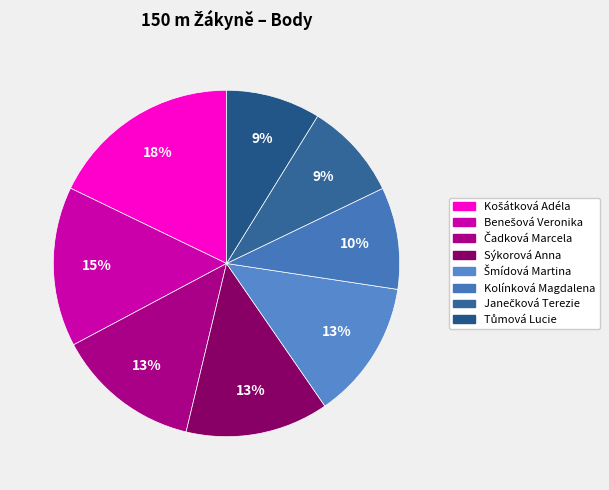

How many segments does this pie chart have?

8